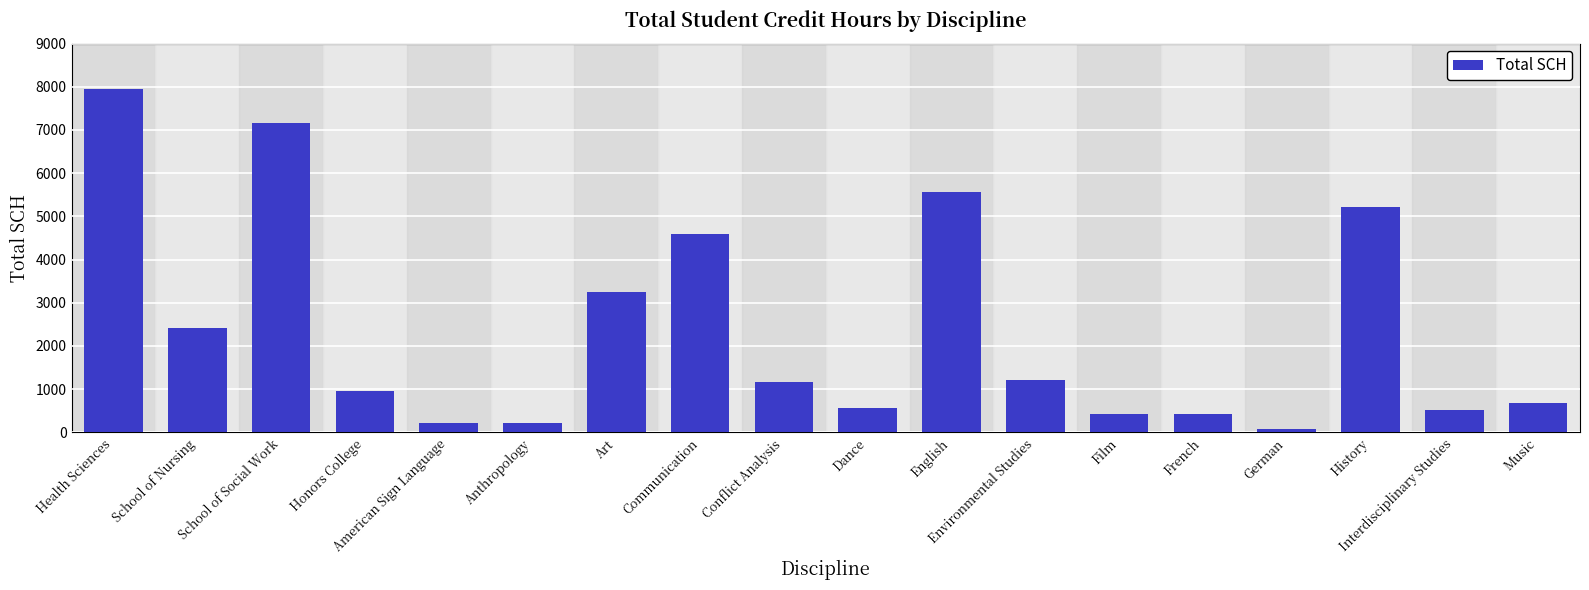

How many categories are shown in the chart?

18